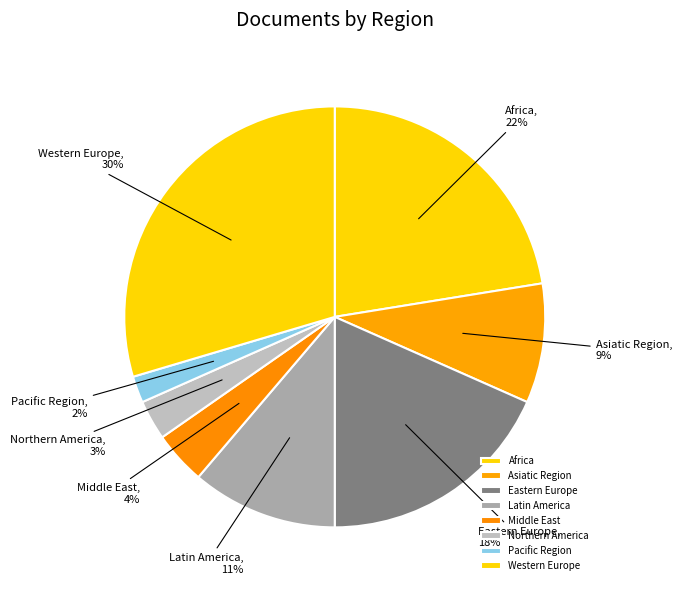

Between Africa and Middle East, which is larger?

Africa